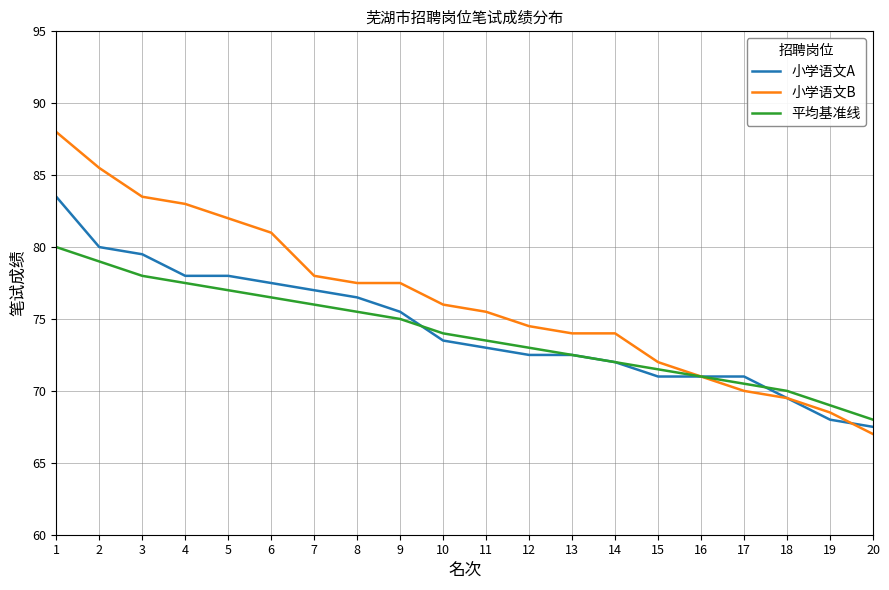

What is the difference between the highest and lowest values at 12?

2.0